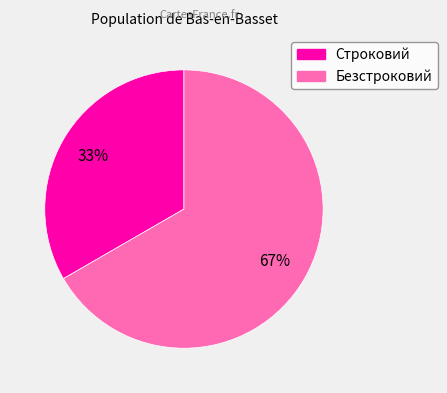

To the nearest percent, what portion does Безстроковий represent?

67%